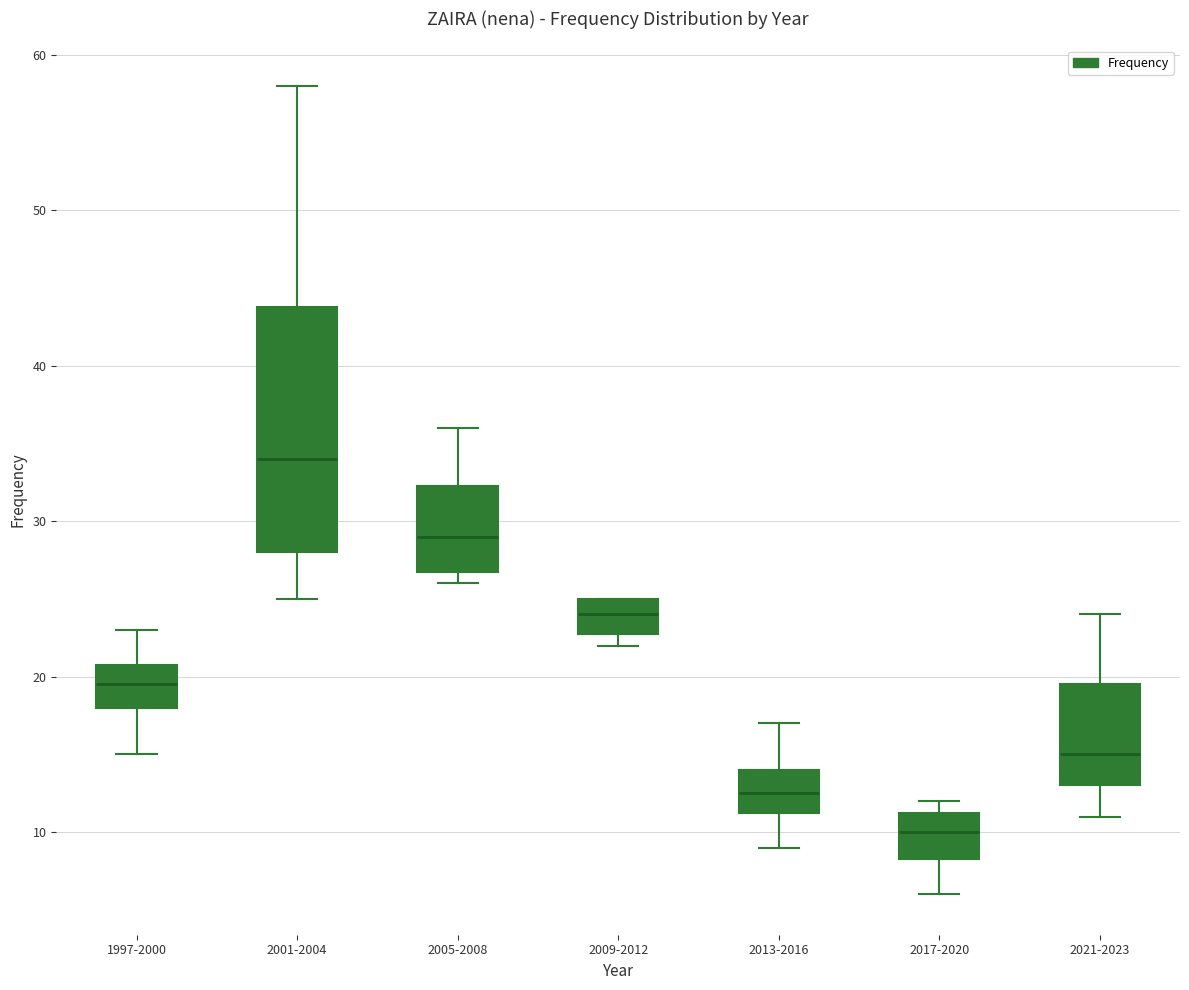

Where is the upper edge of the box for 2013-2016 on the y-axis? The values are not printed on the chart, so give them approximately, as read against the axis.

14